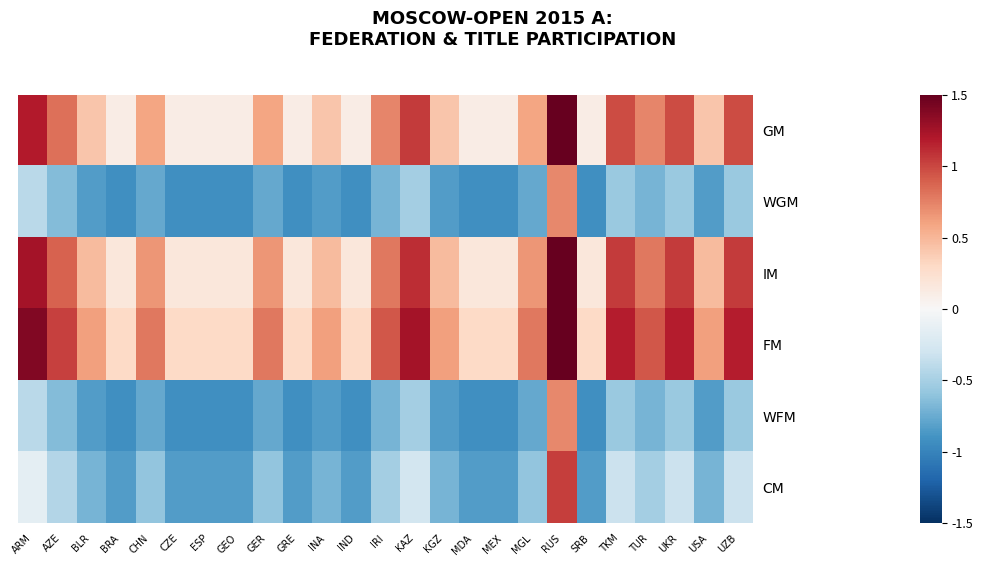

Which series changed the most between BRA and UKR?

FM